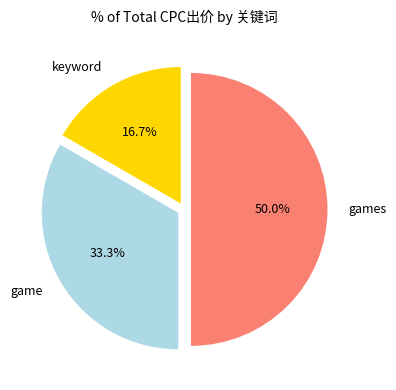

How many segments does this pie chart have?

3